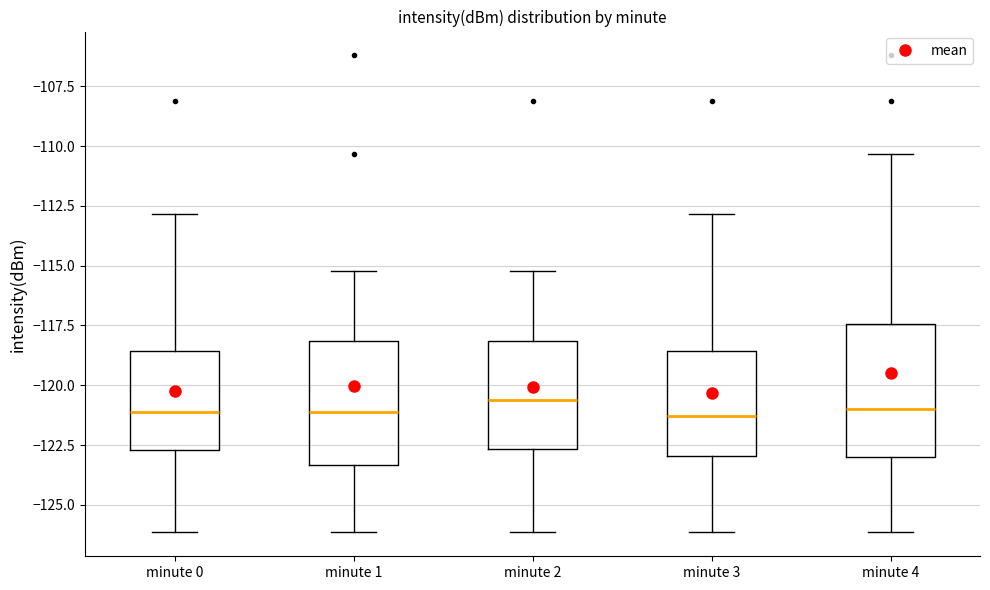

Where is the upper edge of the box for minute 2 on the y-axis? The values are not printed on the chart, so give them approximately, as read against the axis.

-118.0